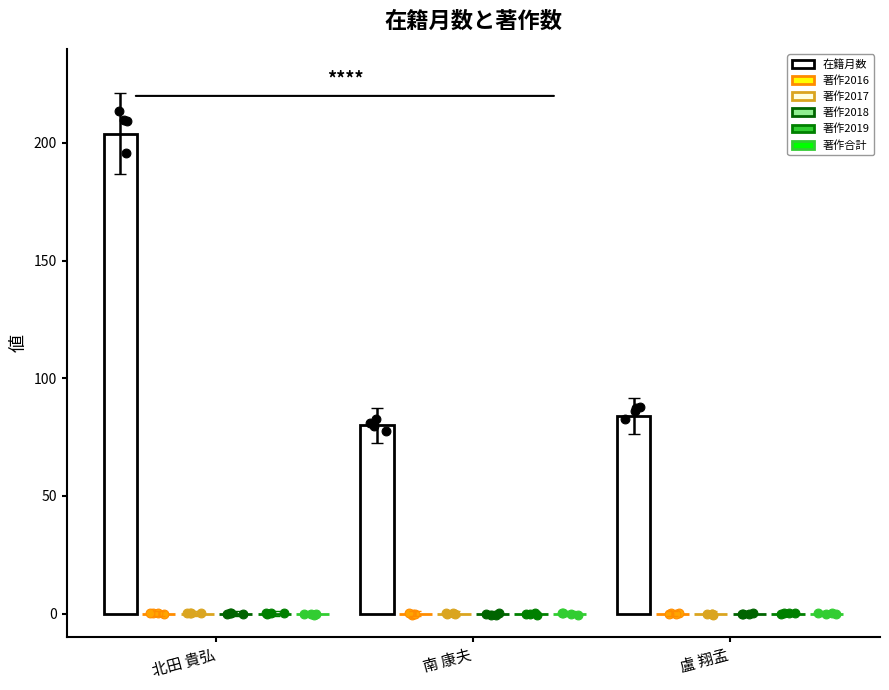

At which category is the sum across all series the highest?

北田 貴弘